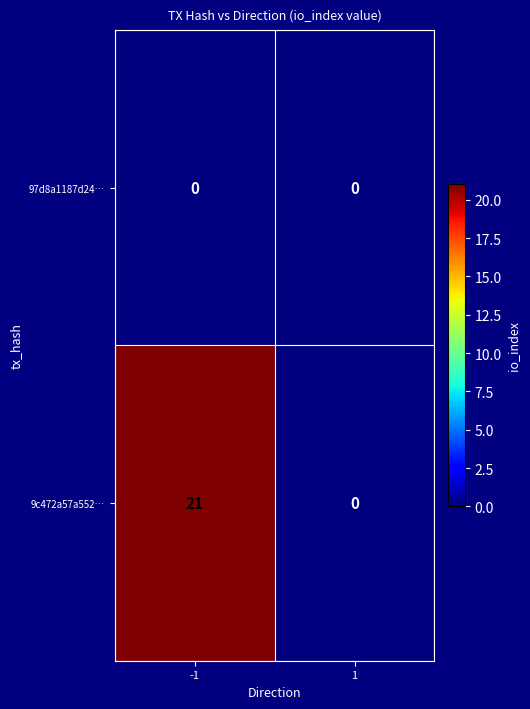

Is it true that 97d8a1187d24… equals 0 at 1?

True